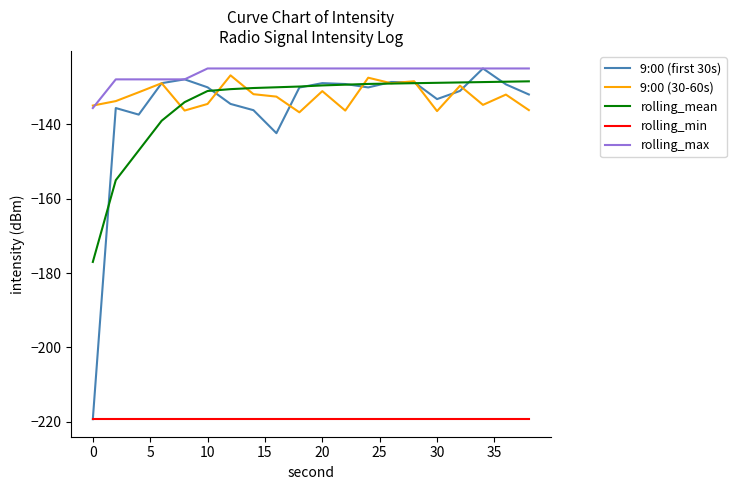

What is the difference between the maximum and minimum values in the 9:00 (first 30s) series?

94.4